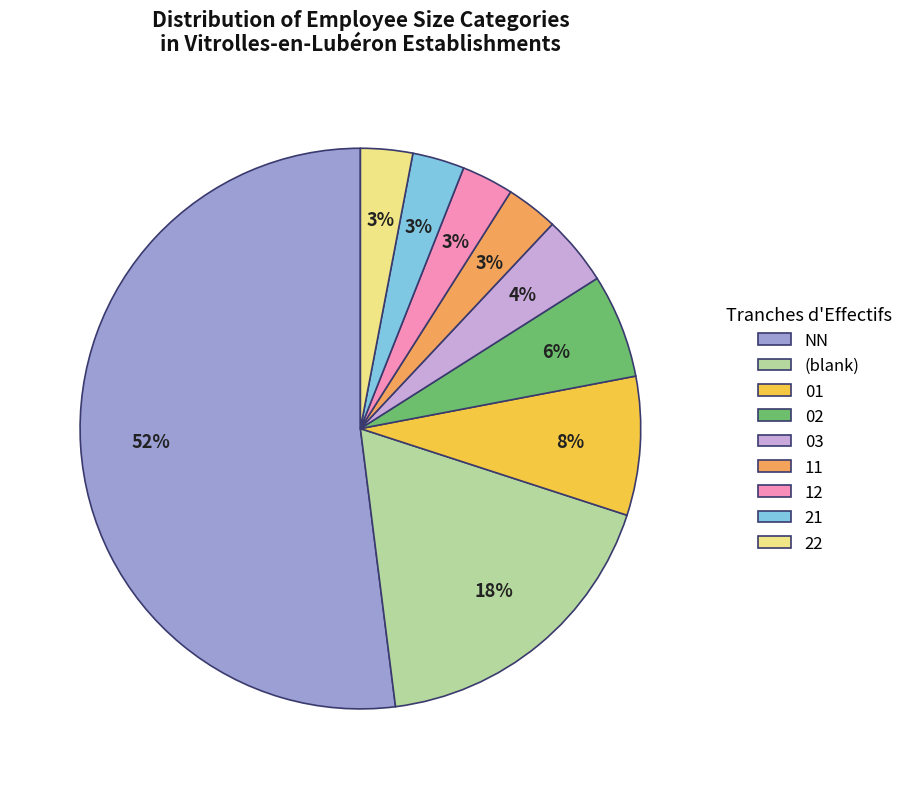

What percentage is the 03 slice, to the nearest percent?

4%